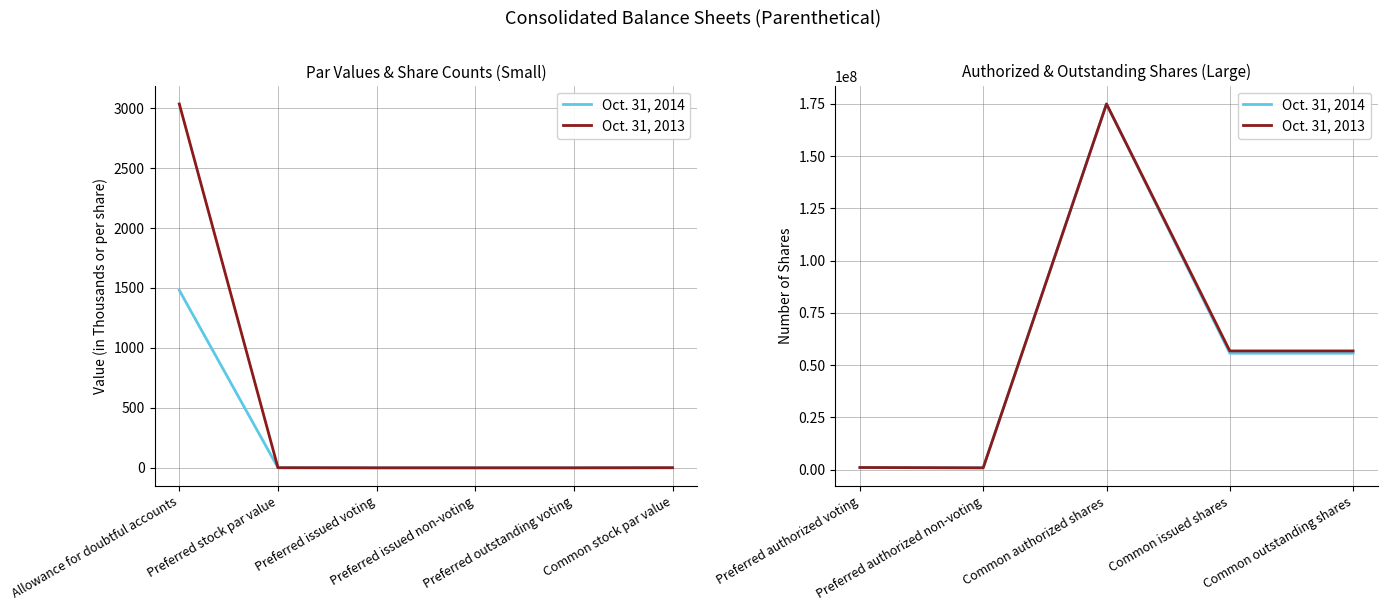

Where is the first local maximum for Oct. 31, 2013?

Common authorized shares